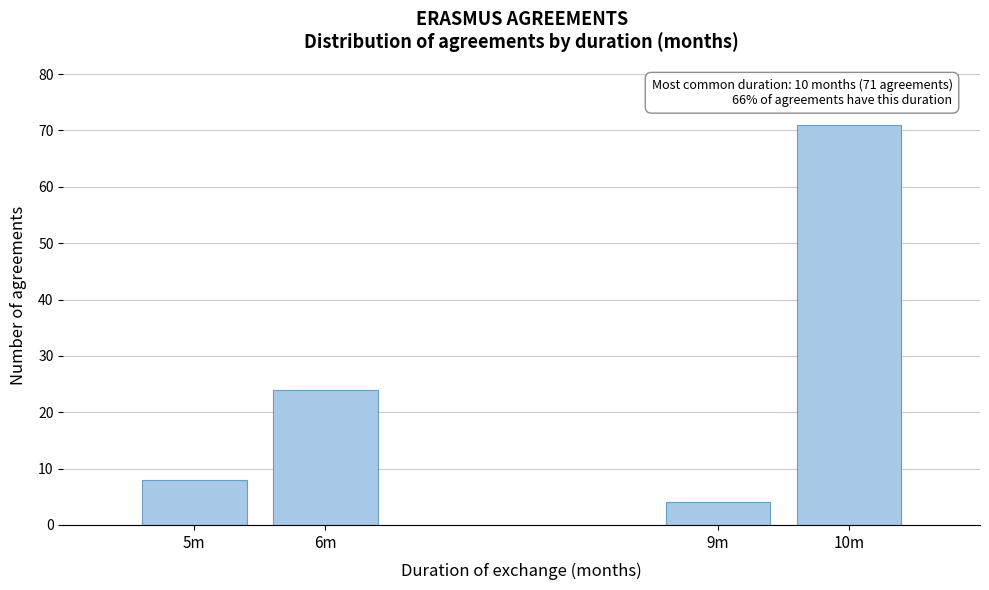

Reading left to right, list all the values displayed in this chart.

5m=8	6m=24	9m=4	10m=71